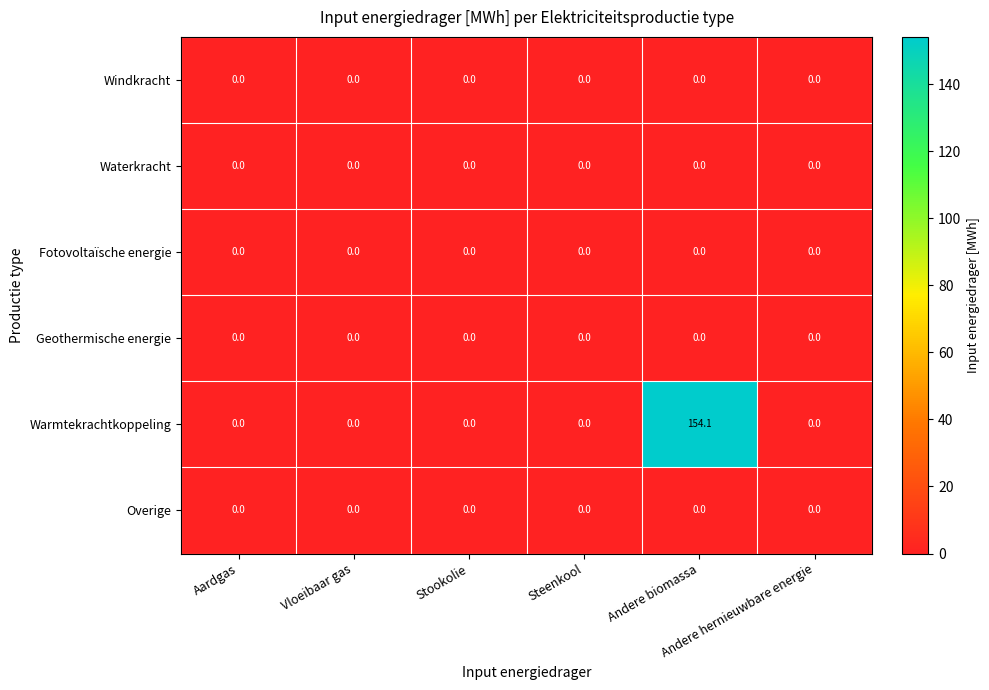

Which series has the widest spread of values?

Warmtekrachtkoppeling